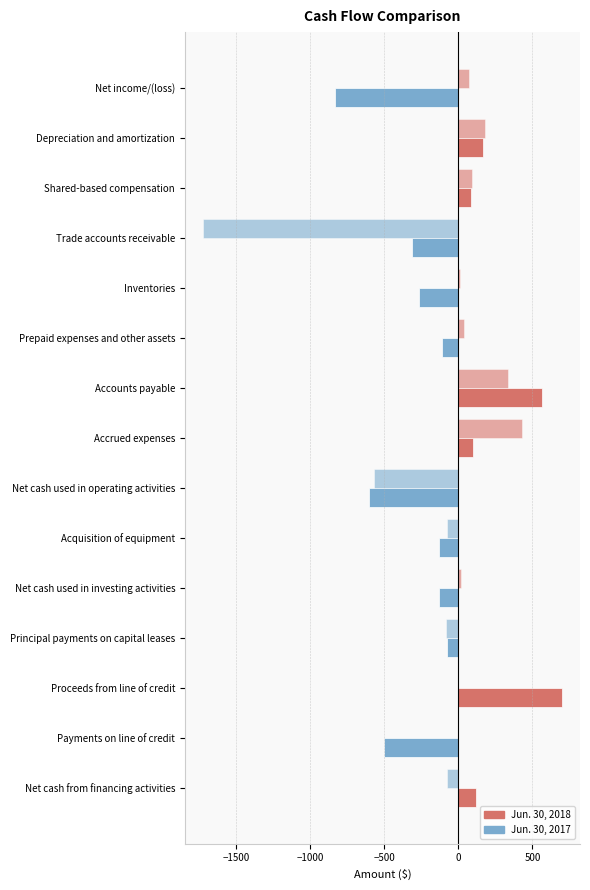

Reading left to right, list all the values displayed in this chart.

Jun. 30, 2018: -836	166	88	-313	-264	-109	563	102	-603	-132	-132	-79	700	-500	121
Jun. 30, 2017: 69	183	94	-1725	9	35	335	432	-568	-77	19	-82	0	0	-80